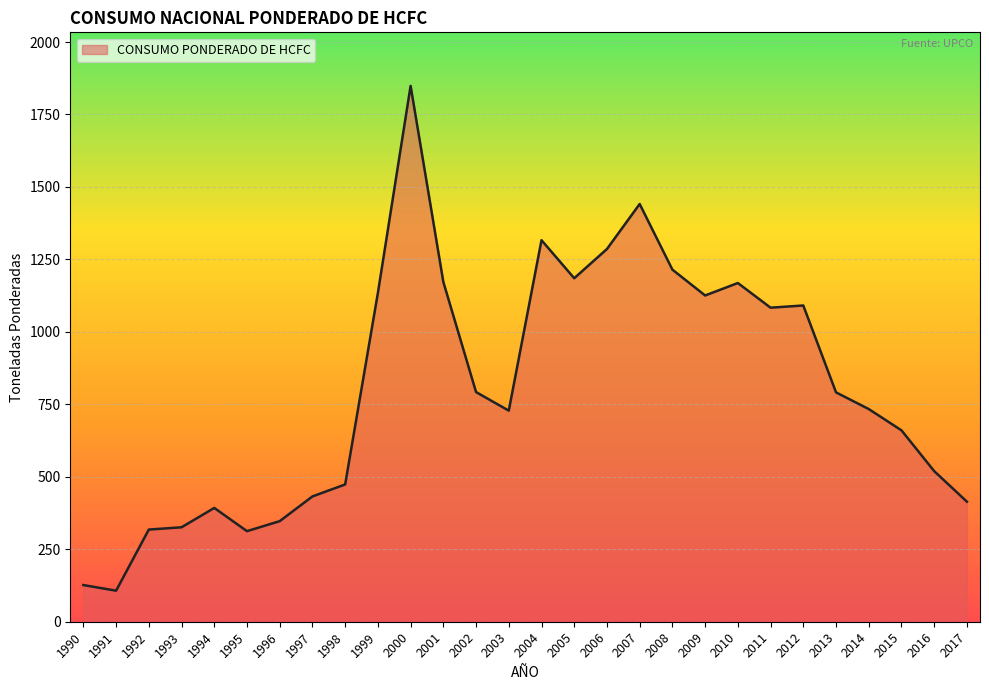

Is it true that the value at 2017 is 223.1?

False